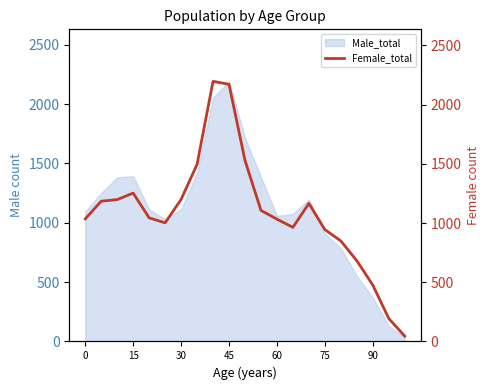

Where is the data nearest to the value 1121?

11